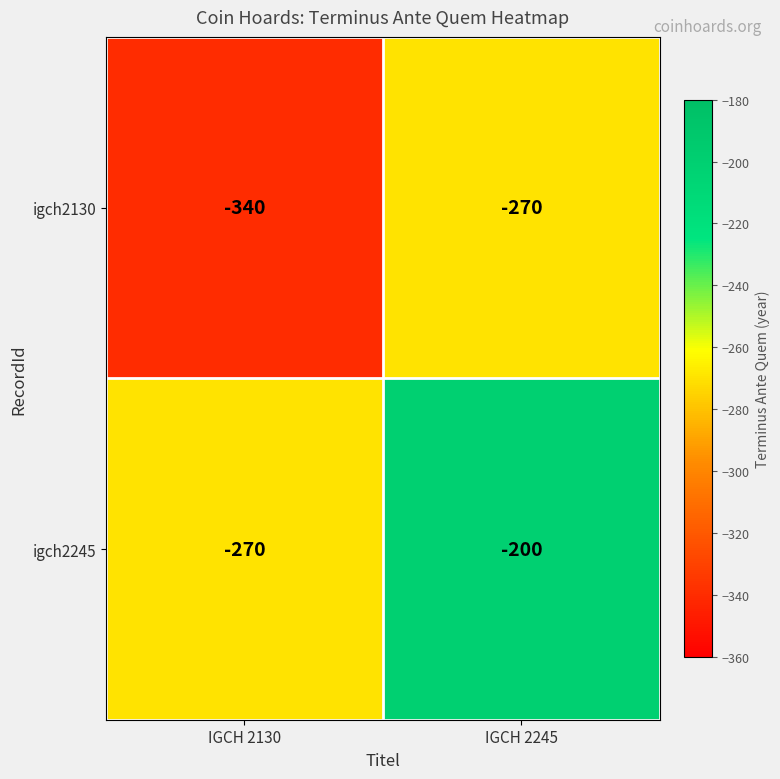

Count the number of data series in this chart.

2